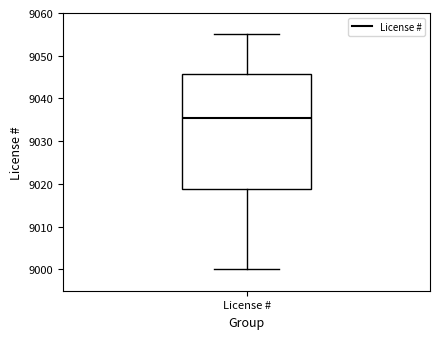

Transcribe this box plot: give where the median line is, the range the box spans, and where the two whiskers end, as read against the y-axis. The values are not printed on the chart, so give them approximately, as read against the axis.

median 9036, box 9019 to 9046, whiskers 9000 to 9055